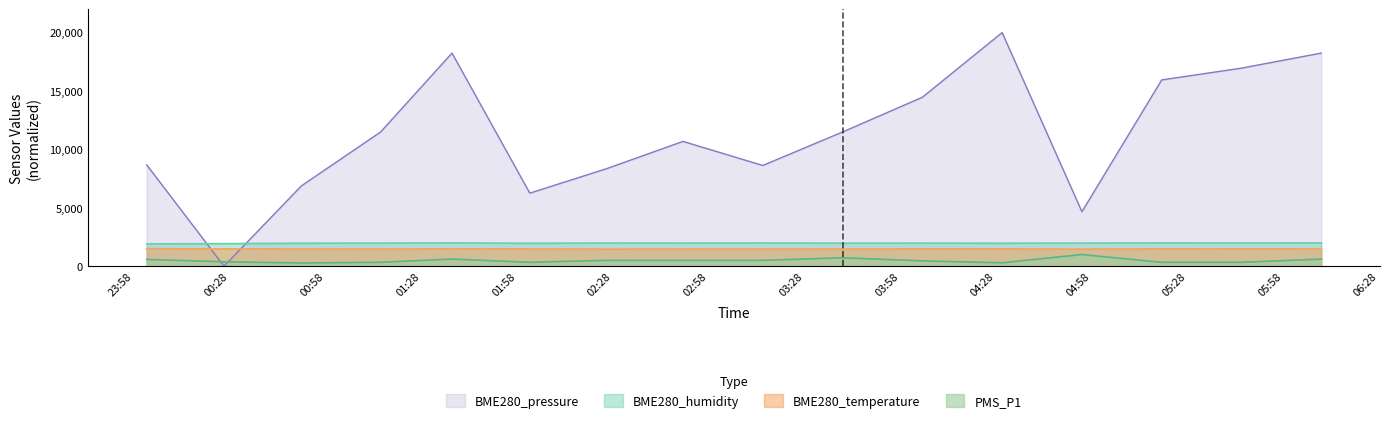

At how many categories does at least one series exceed 16167?

4